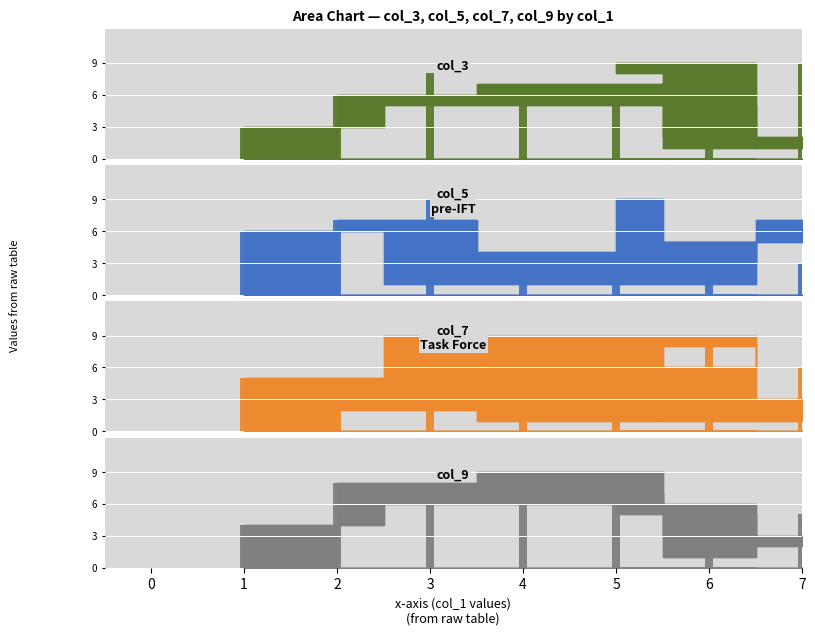

List the series in order of their overall mean, highest first.

col_5, col_9, col_3, col_7